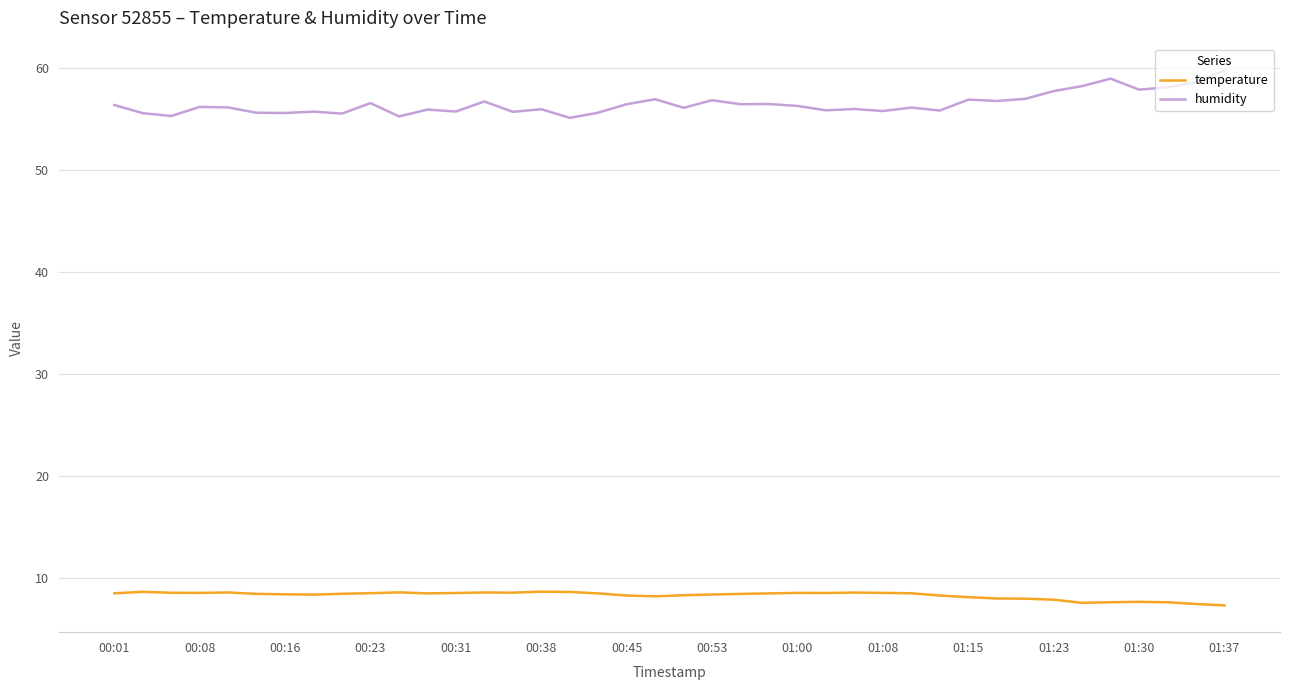

What is the highest value of the temperature series?

8.6